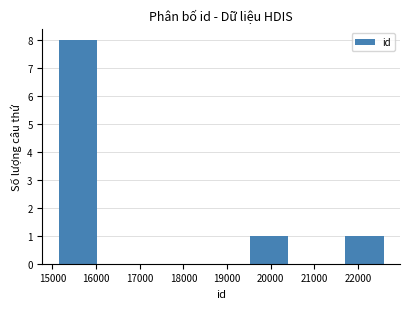

Reading left to right, transcribe all the data shown in this chart.

8	0	0	0	1	0	1